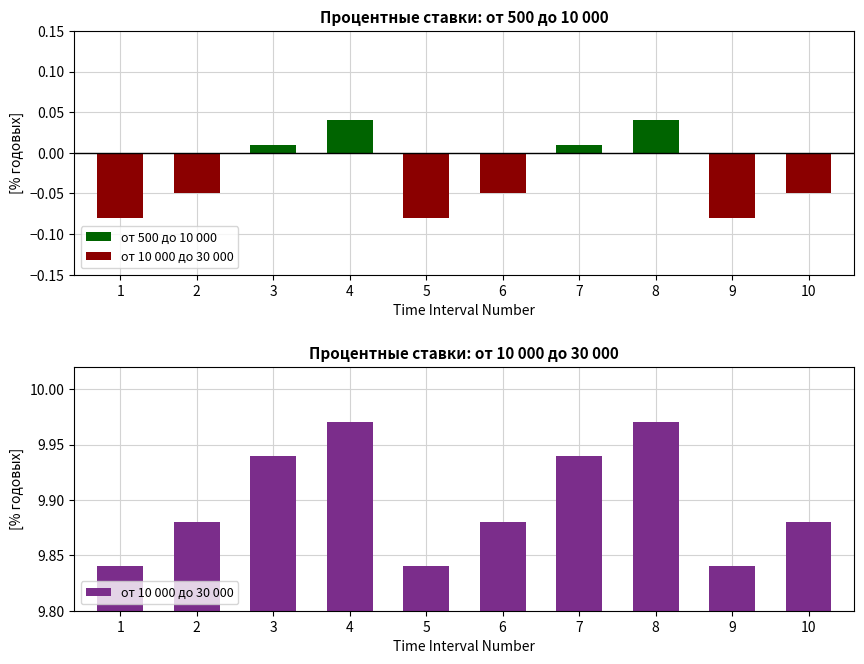

What is the total value across all series at 8?

10.0